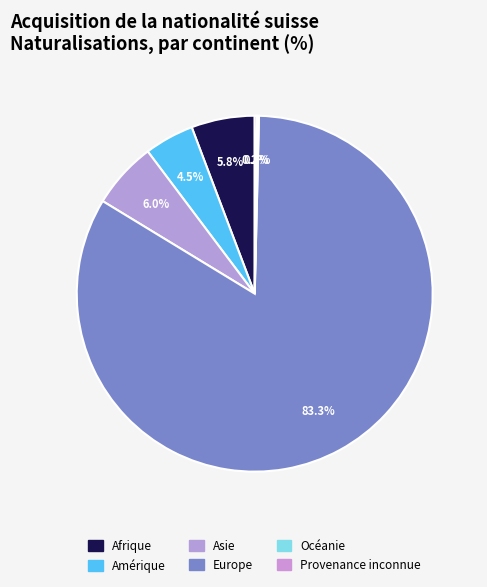

Is it true that Océanie is 1% of the pie?

False